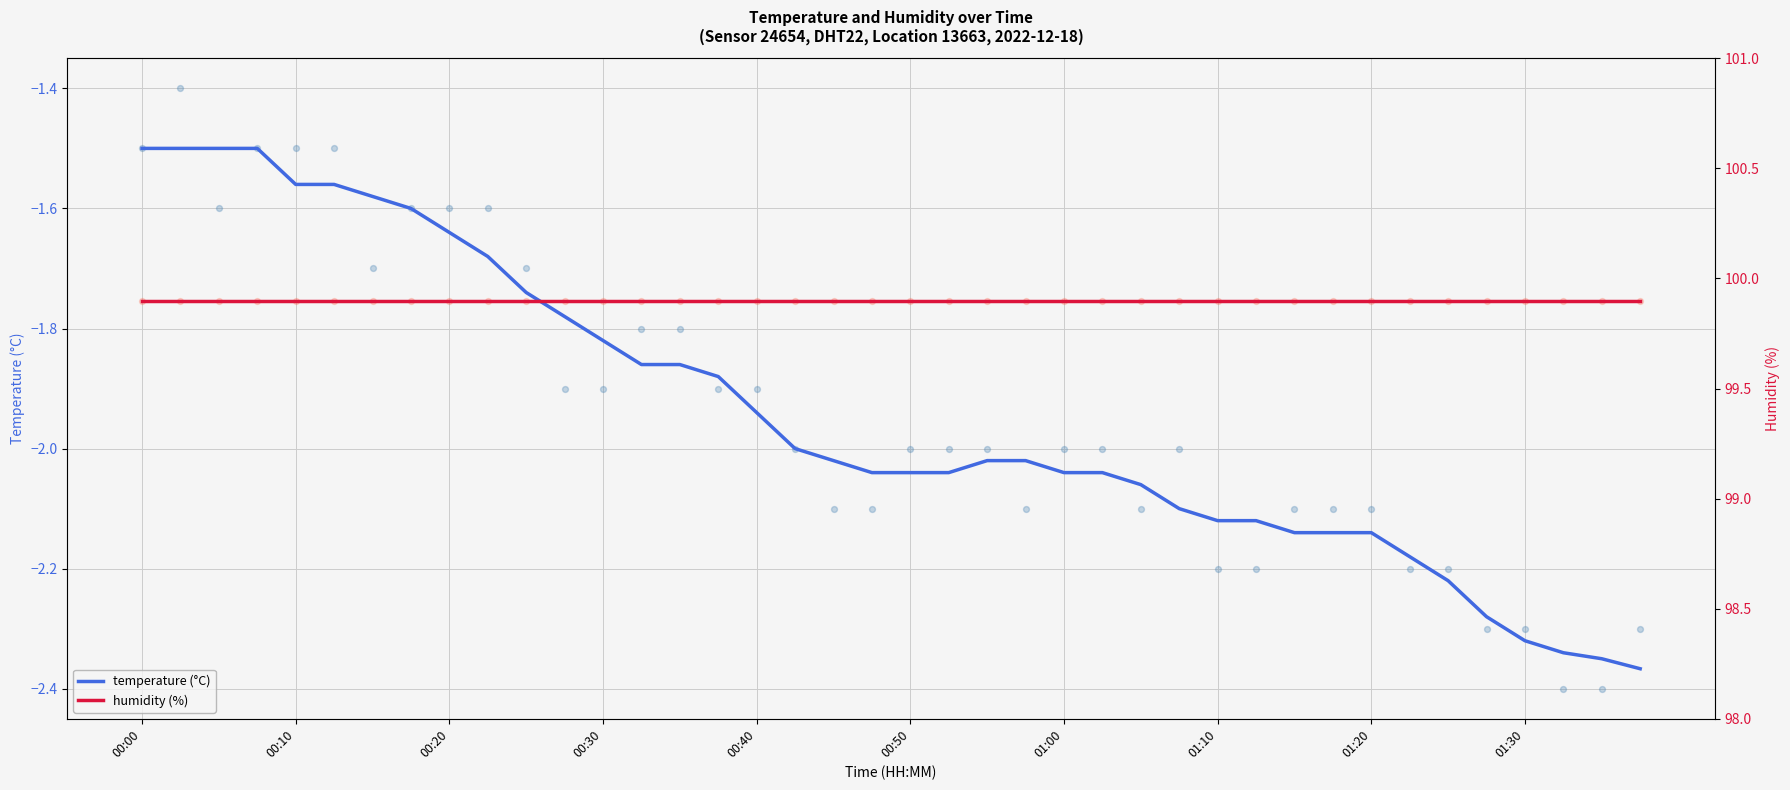

What are all the series names shown in the legend?

temperature (°C), humidity (%)